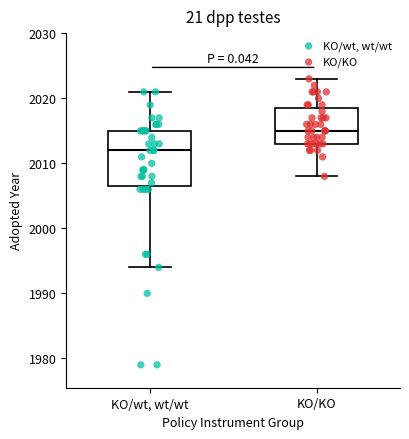

Where does the median line of the box for KO/wt, wt/wt sit on the y-axis? The values are not printed on the chart, so give them approximately, as read against the axis.

2012